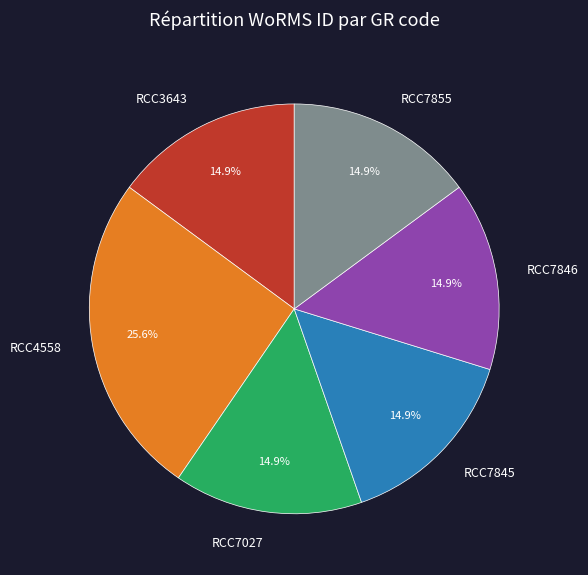

Which slice is the largest?

RCC4558